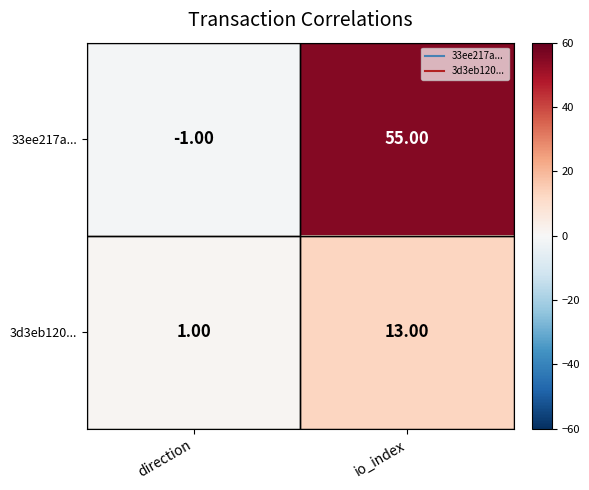

Which series has the largest total across all categories?

33ee217a...